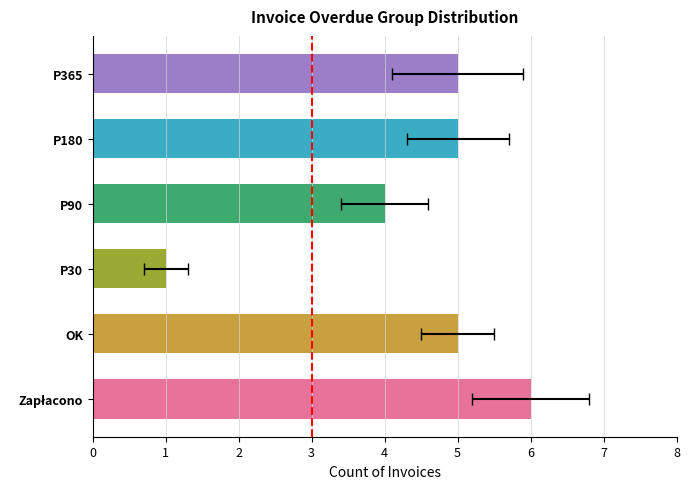

Which series has the widest spread of values?

Zapłacono